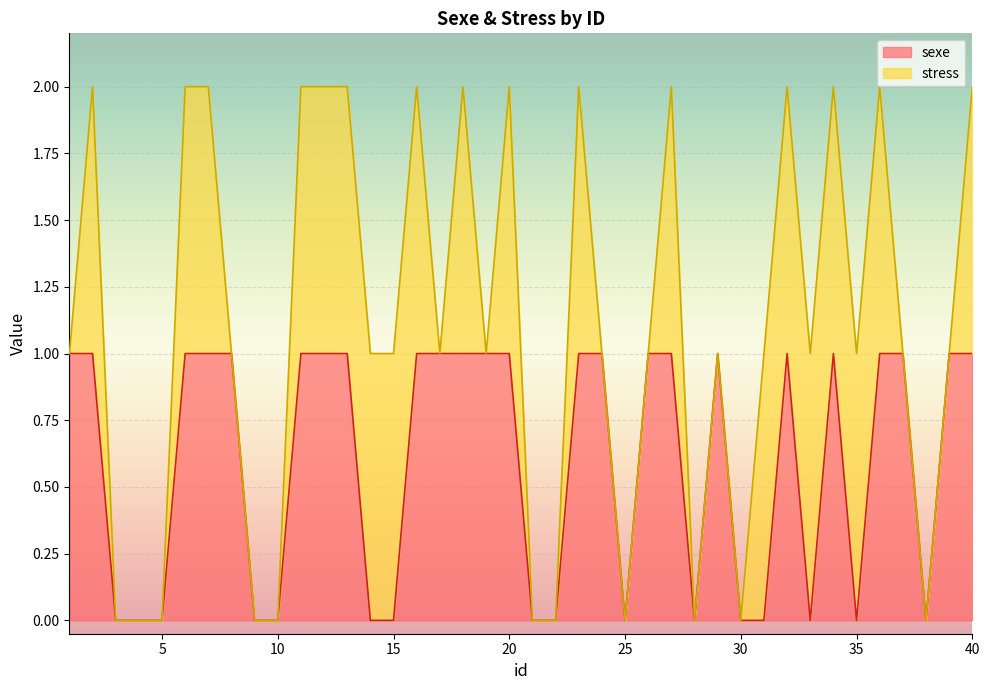

The chart shows a value of 0 at 14. True or false?

True